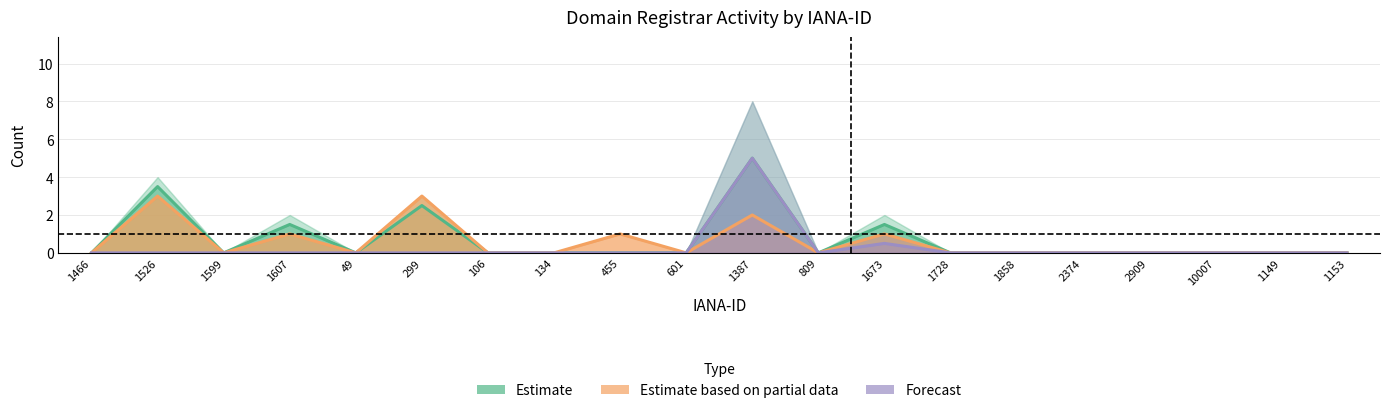

At which category does Estimate based on partial data reach its first local valley?

1599